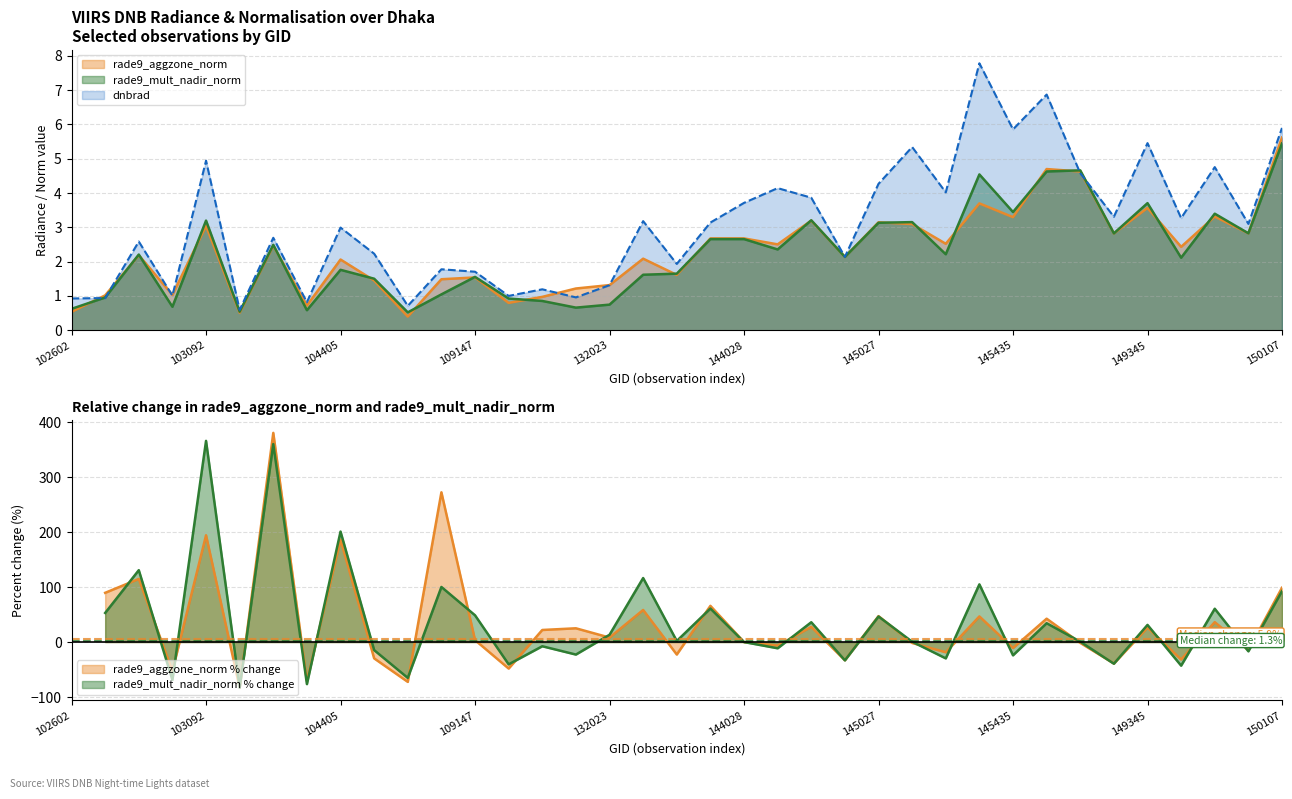

How many lines are shown in the chart?

3